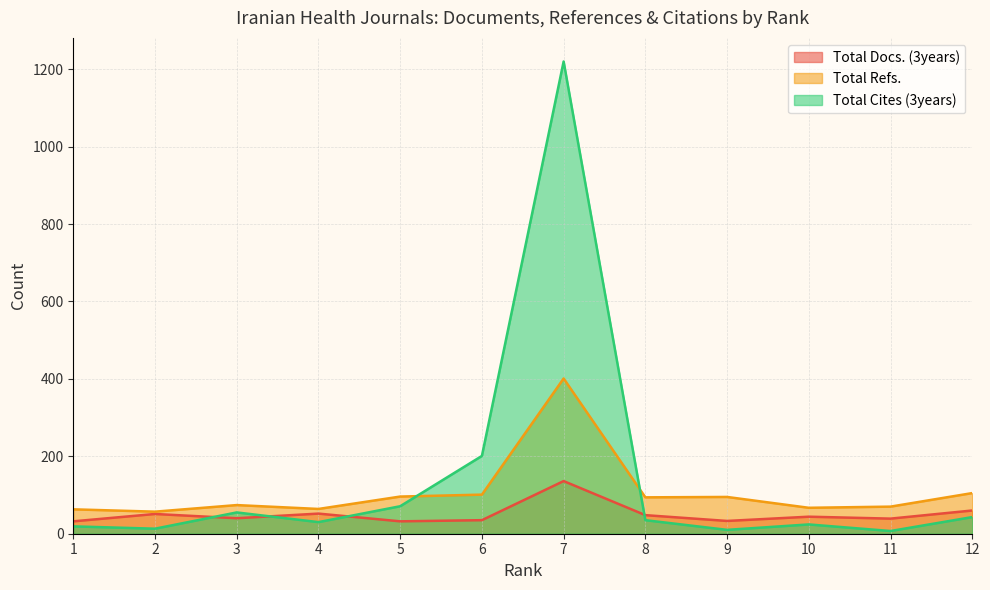

What is the difference between the maximum and minimum values in the Total Refs. series?

344